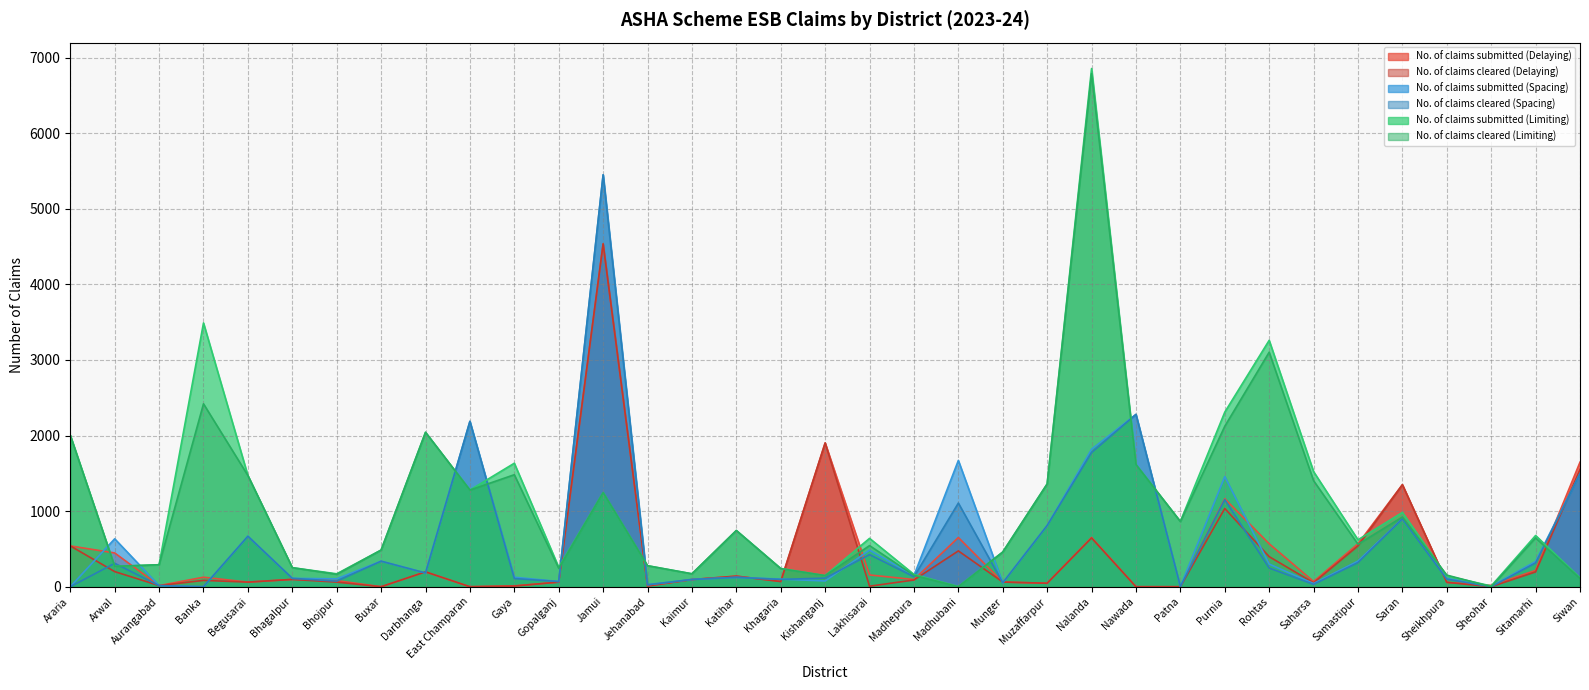

Is it true that No. of claims cleared (Spacing) equals 111 at Bhagalpur?

True